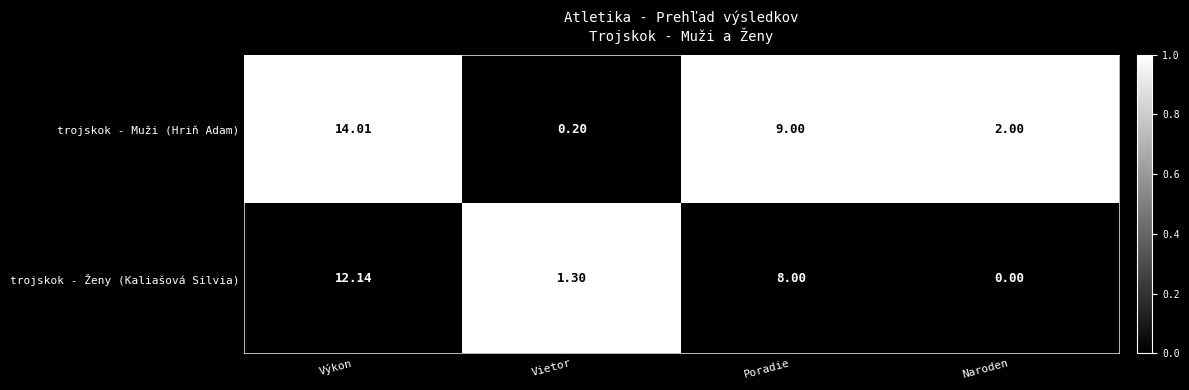

Is the value of trojskok - Ženy (Kaliašová Silvia) at Naroden greater than the value of trojskok - Muži (Hriň Adam) at Poradie?

No